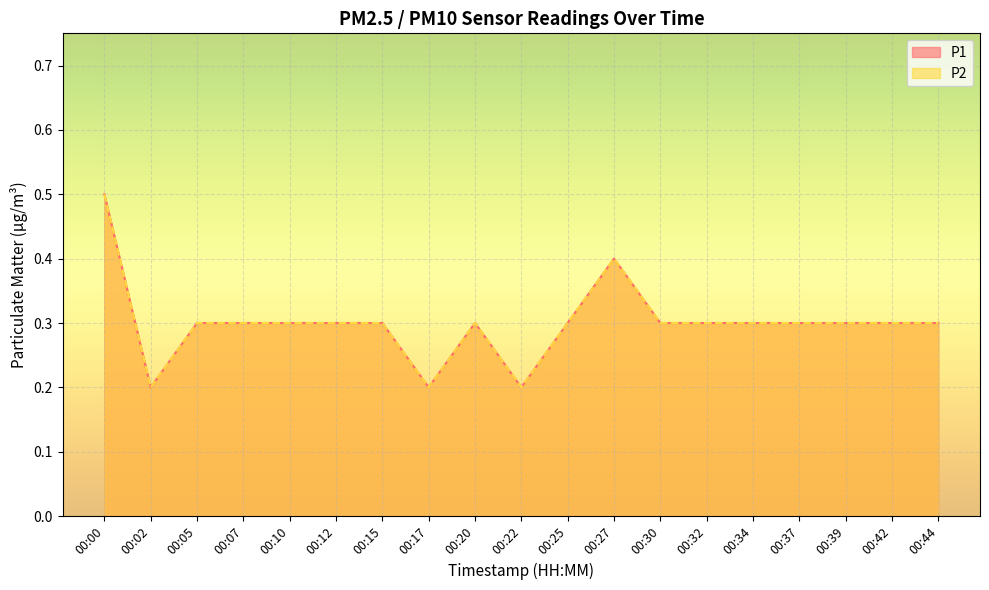

What are all the series names shown in the legend?

P1, P2